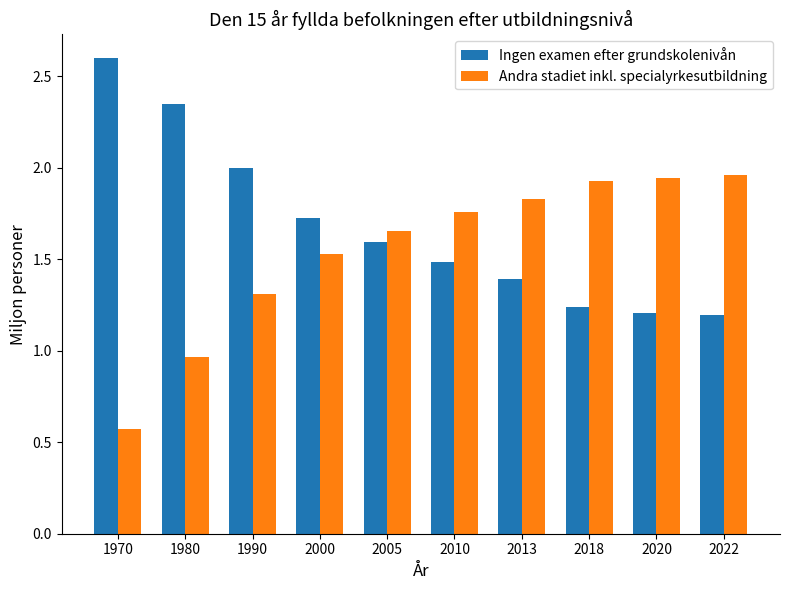

Does the chart contain stacked bars?

No